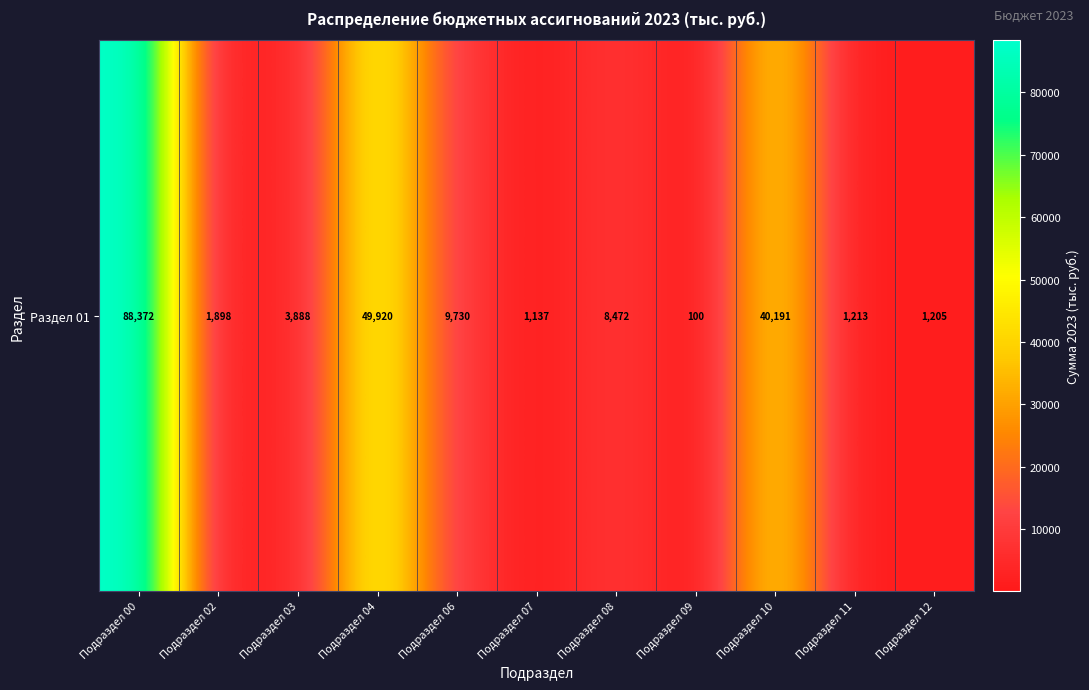

True or false: the data shows 12621.8 at Подраздел 08.

False